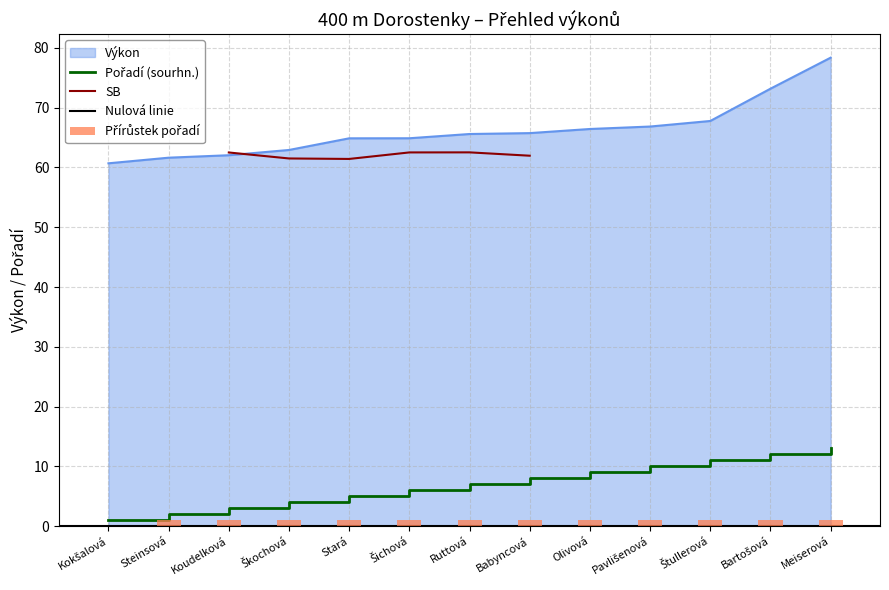

Is it true that Pořadí (sourhn.) equals 1.0 at Kokšalová?

True